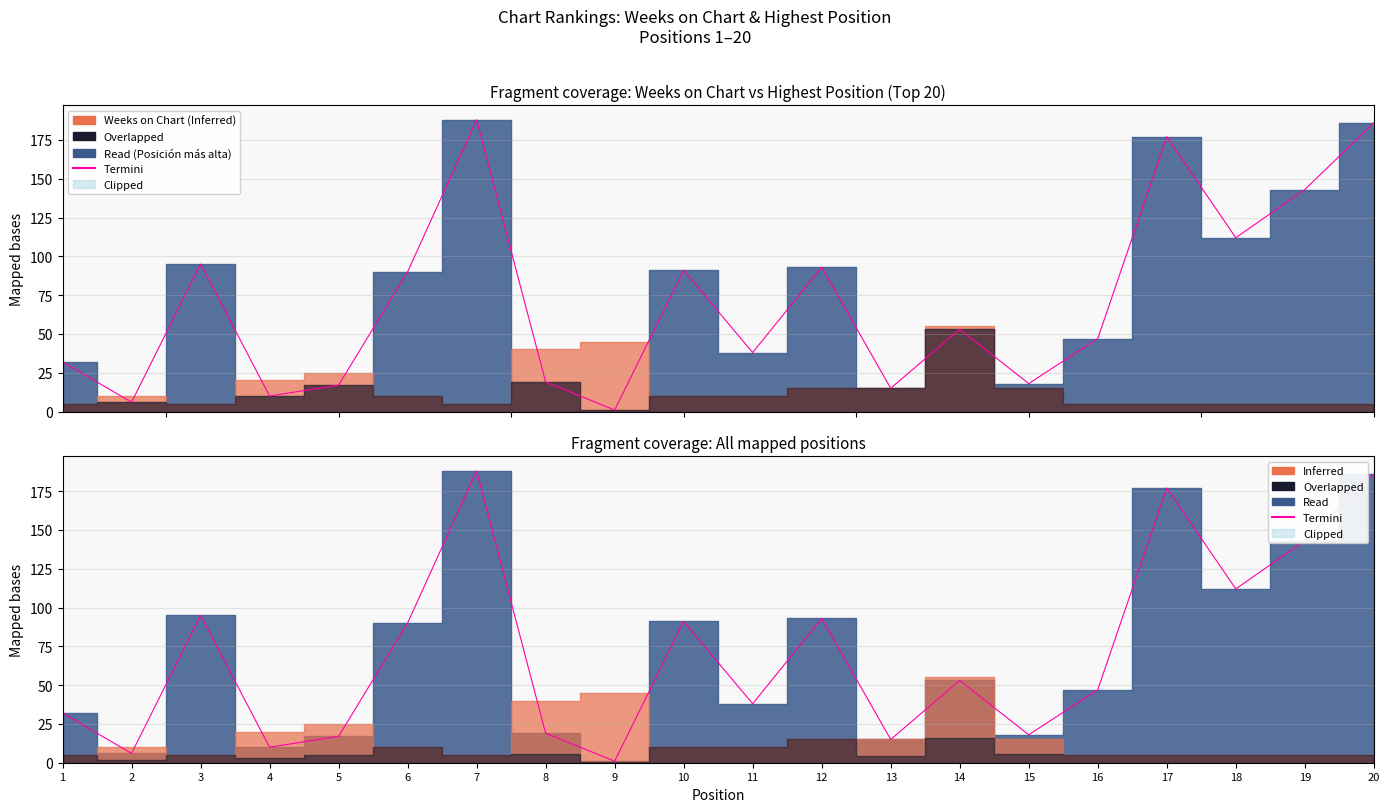

The chart shows a value of 18 at 15. True or false?

True